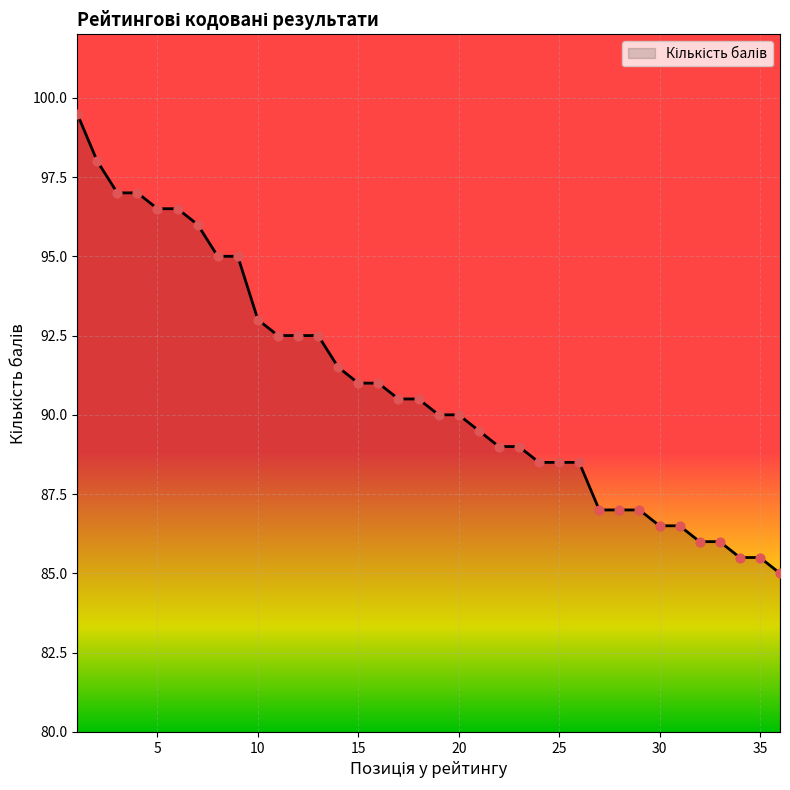

What is the smallest value displayed?

85.0